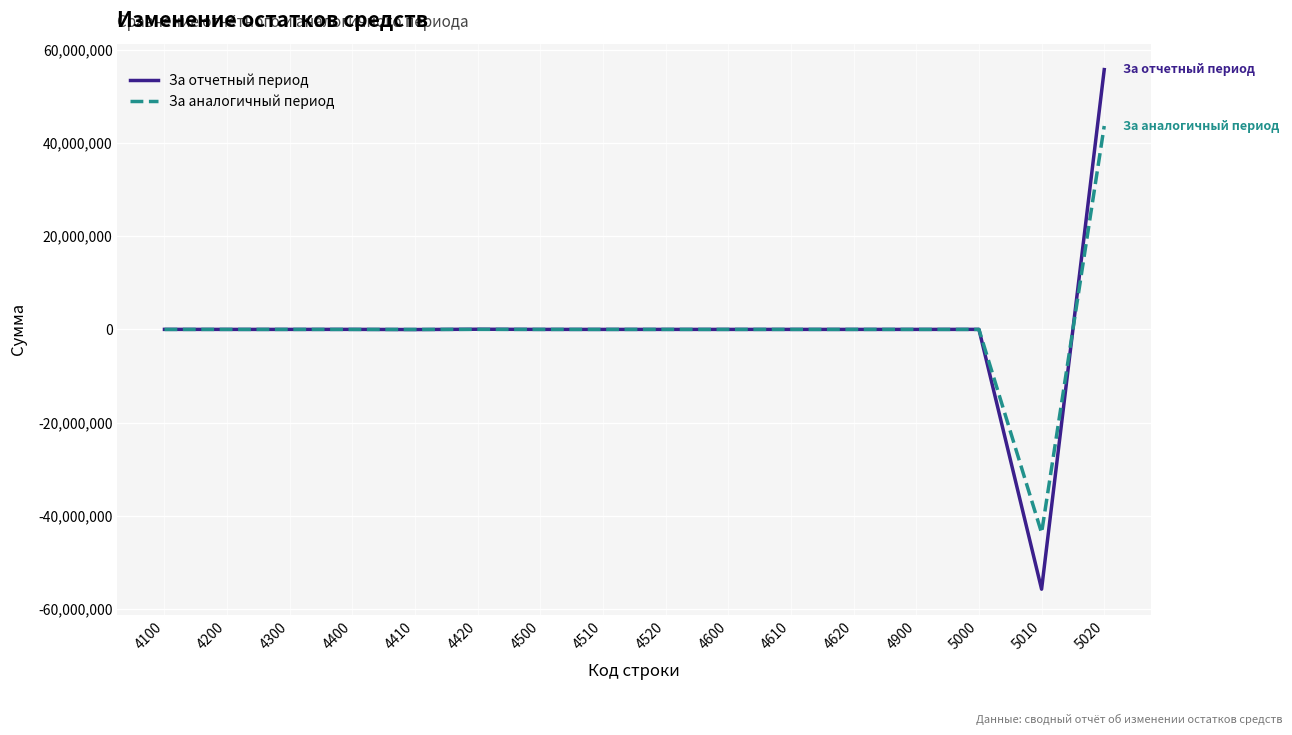

The value of За отчетный период at 4610 is 0.0. True or false?

True